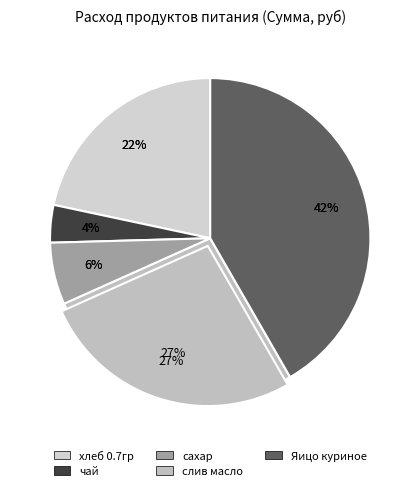

Is чай the majority of the pie?

No